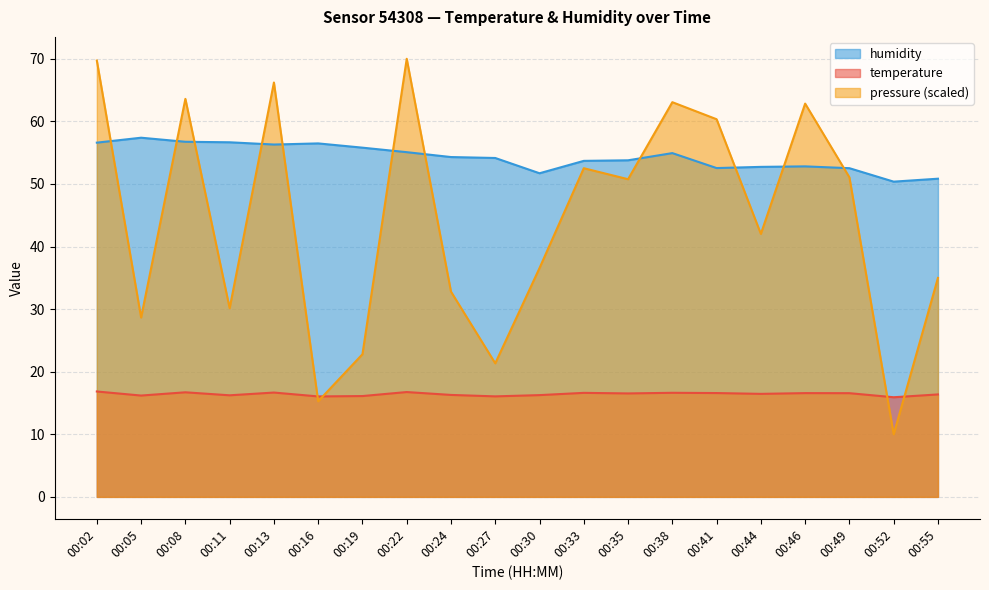

Where does the humidity series first go above 54?

00:02